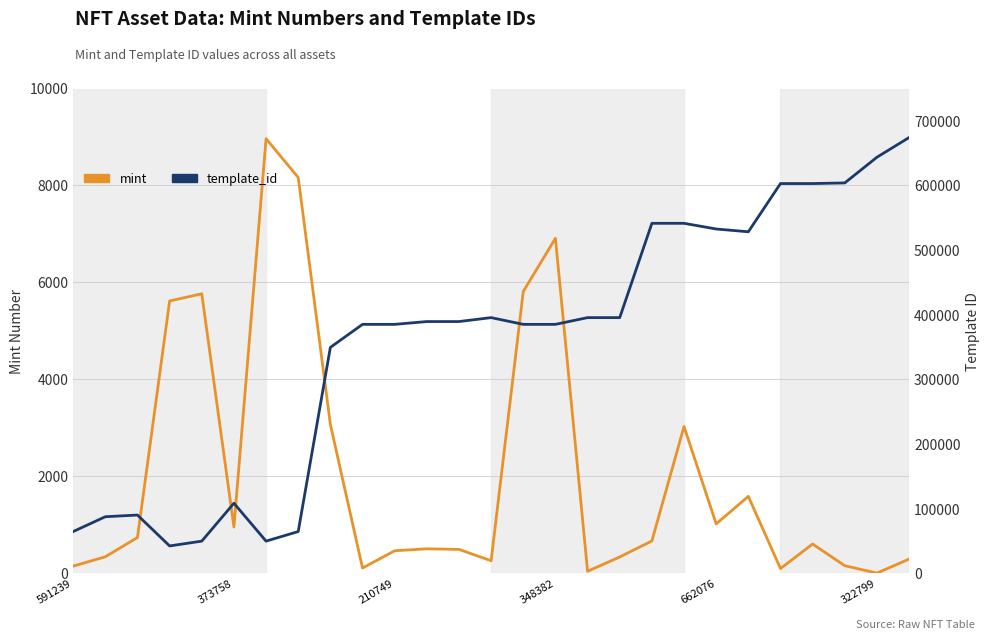

True or false: template_id and mint cross at least once.

False